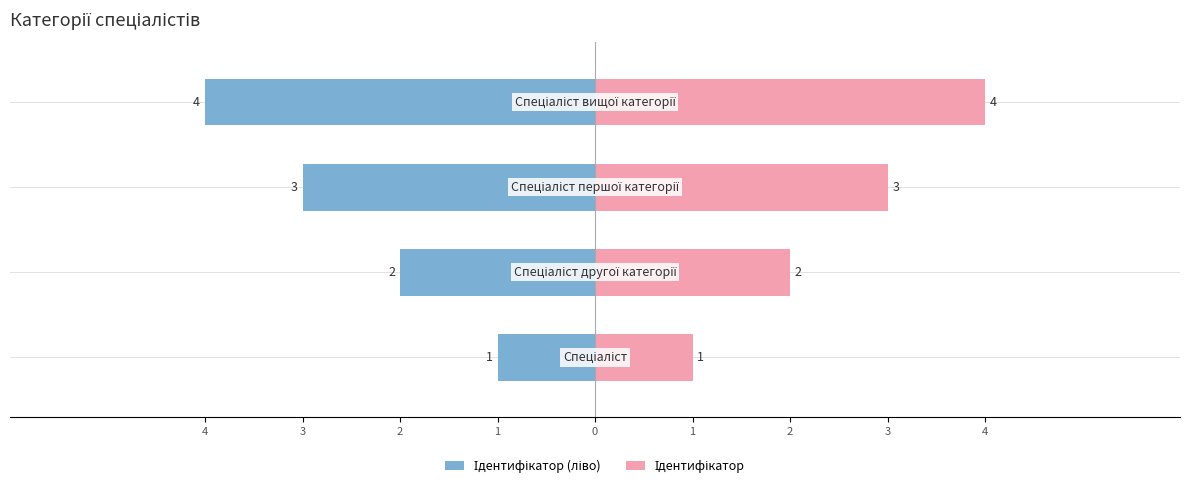

Is it true that Ідентифікатор equals 1 at 4?

False